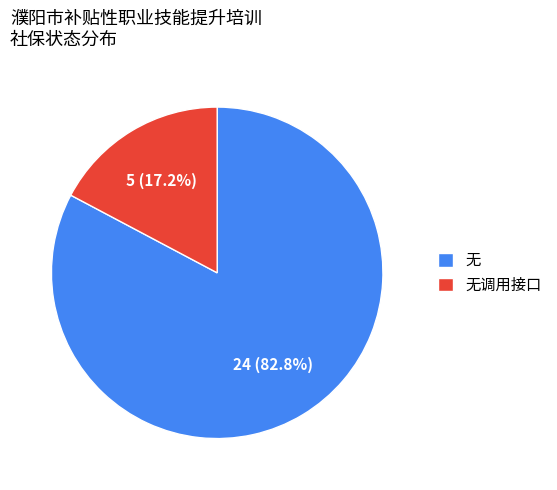

Which slice is the largest?

无